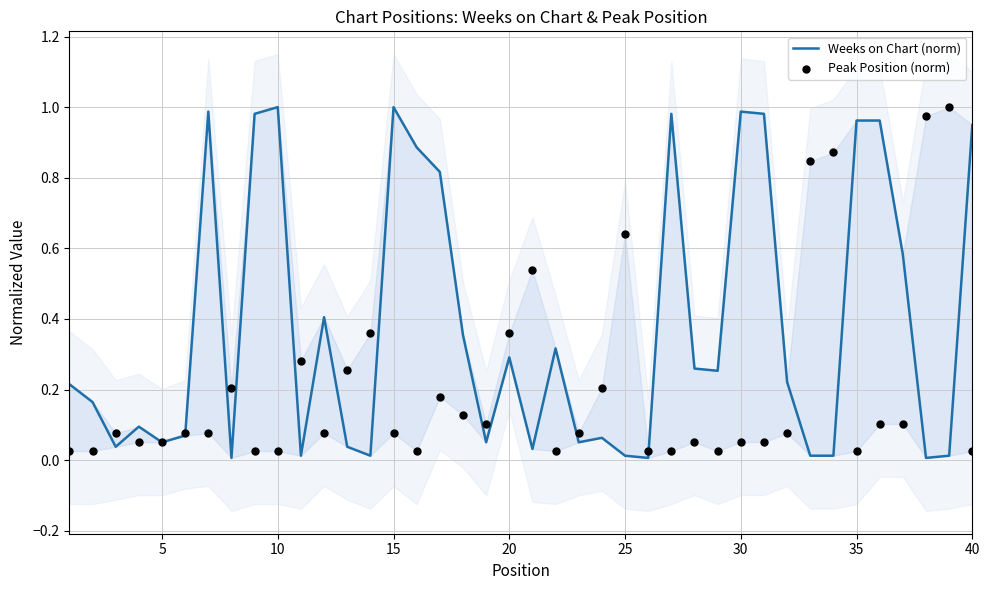

At how many categories does at least one series exceed 0?

40